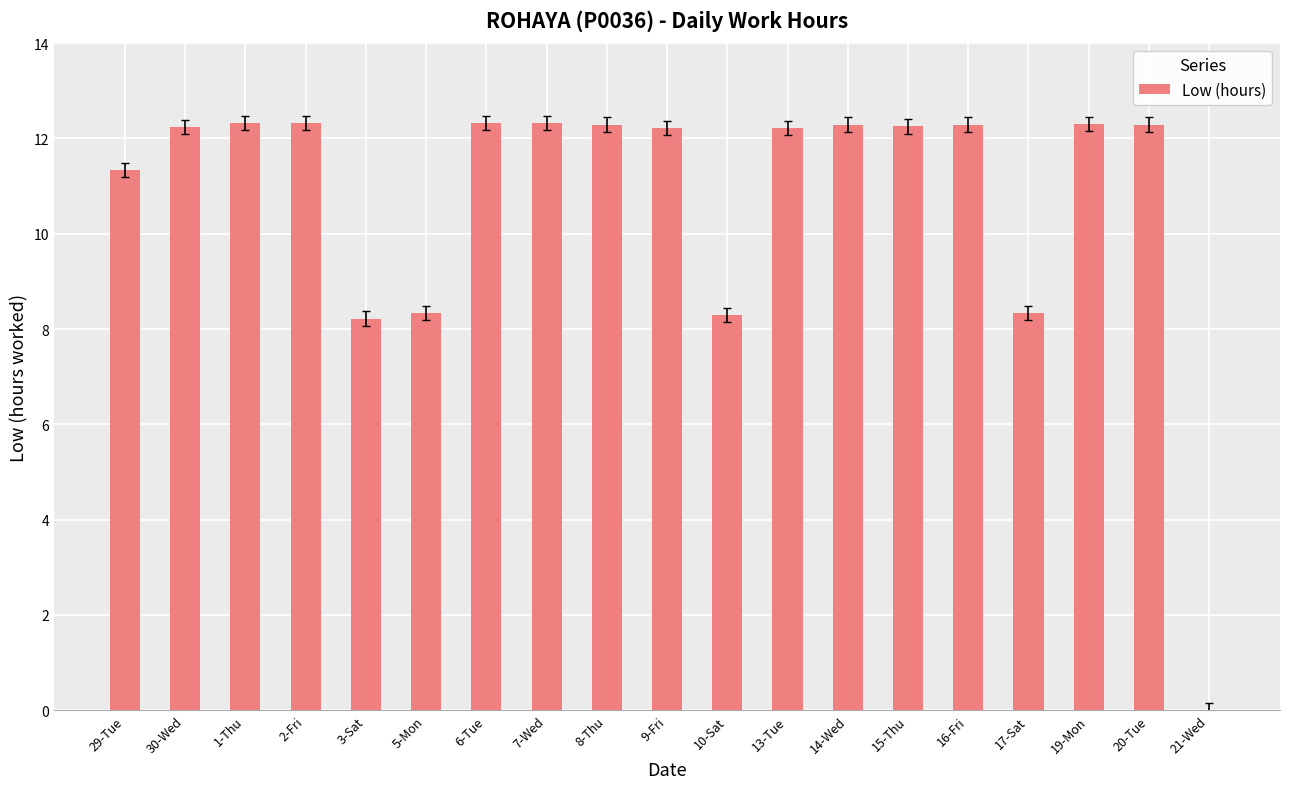

How many positive values are there?

18